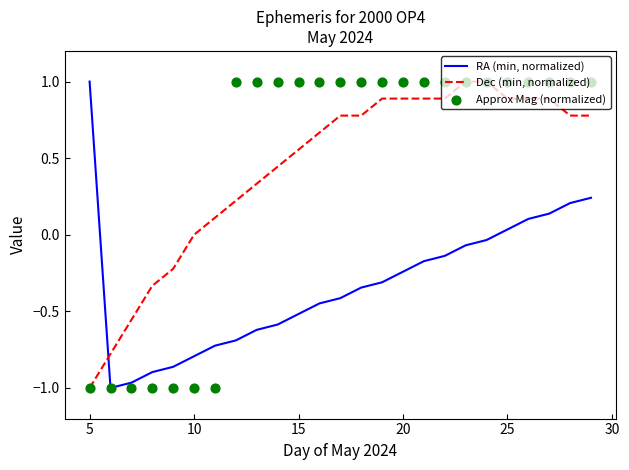

Which series has the largest total across all categories?

Approx Mag (normalized)